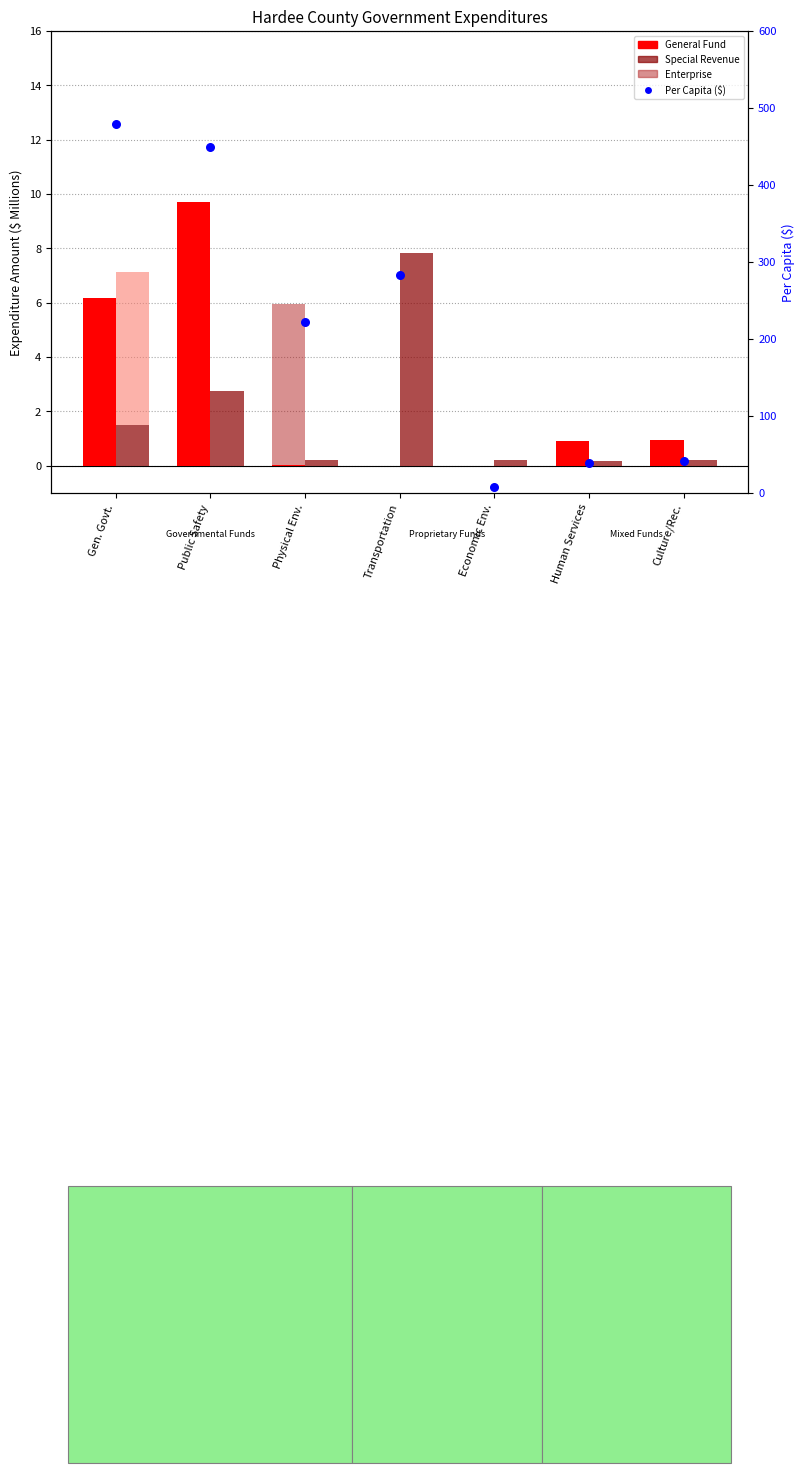

At which category is the sum across all series the highest?

Gen. Govt.